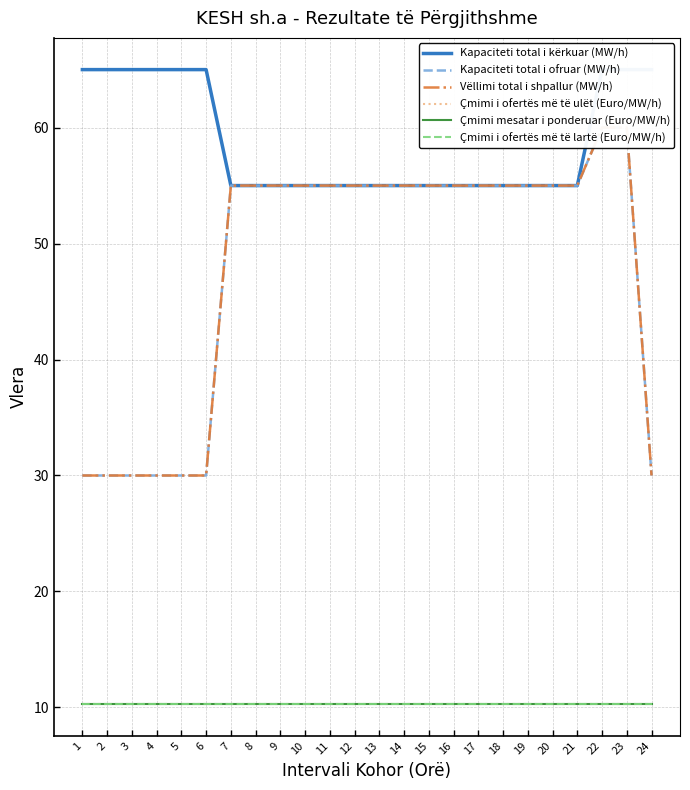

Is the value of Kapaciteti total i kërkuar (MW/h) at 18 greater than the value of Vëllimi total i shpallur (MW/h) at 7?

No